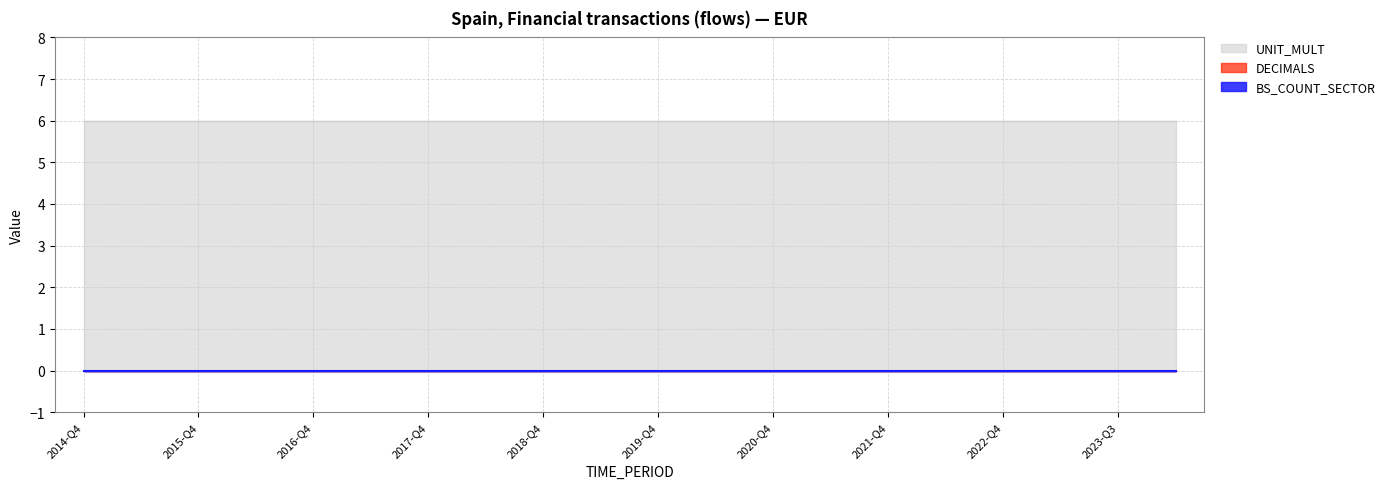

Where is DECIMALS nearest to the value 0?

2014-Q4